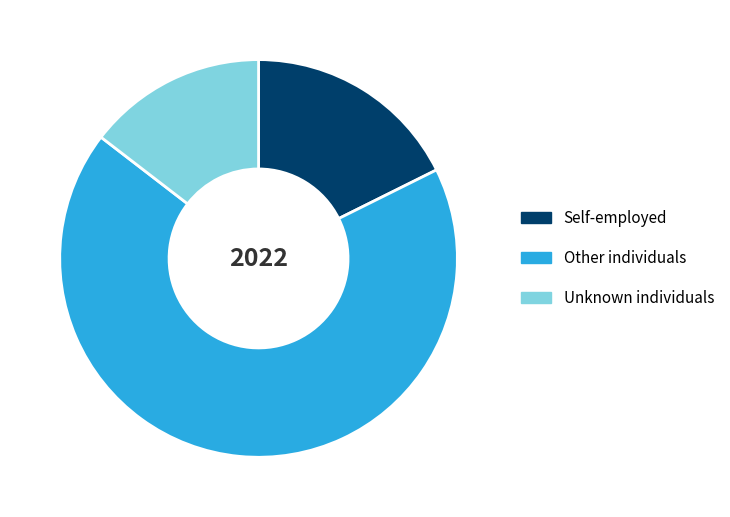

How many slices are in this pie chart?

3